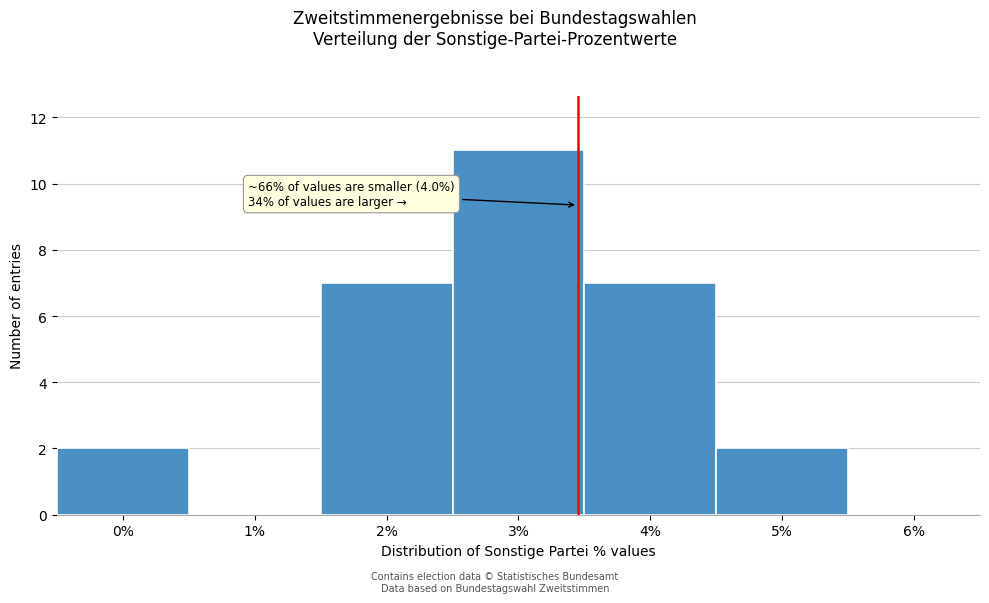

Reading left to right, transcribe all the data shown in this chart.

0%=2	1%=0	2%=7	3%=11	4%=7	5%=2	6%=0